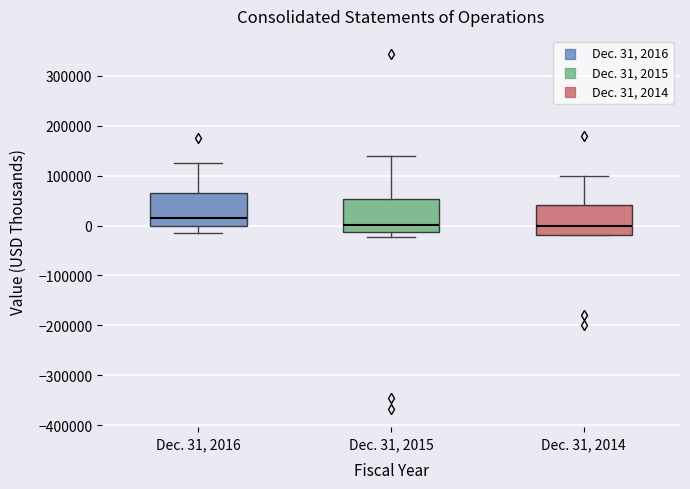

Reading left to right, read every box against the y-axis: the position of its median line, the range the box covers, and the ends of its whiskers. The values are not printed on the chart, so give them approximately, as read against the axis.

Dec. 31, 2016: median 20000, box 0 to 70000, whiskers -20000 to 130000
Dec. 31, 2015: median 0, box -10000 to 50000, whiskers -20000 to 140000
Dec. 31, 2014: median 0, box -20000 to 40000, whiskers -20000 to 100000